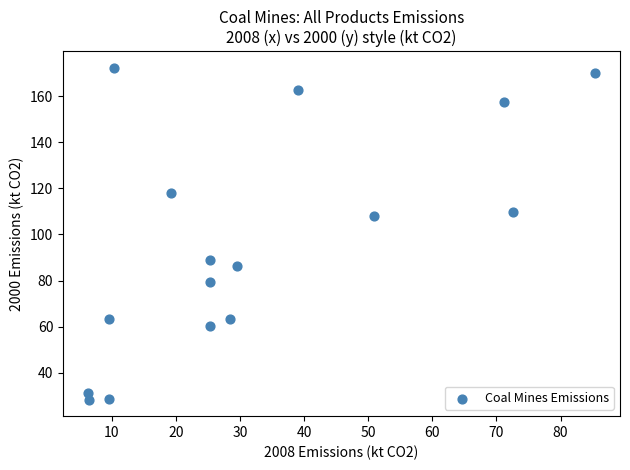

What Y value in the scatter plot is closest to 100?

107.8